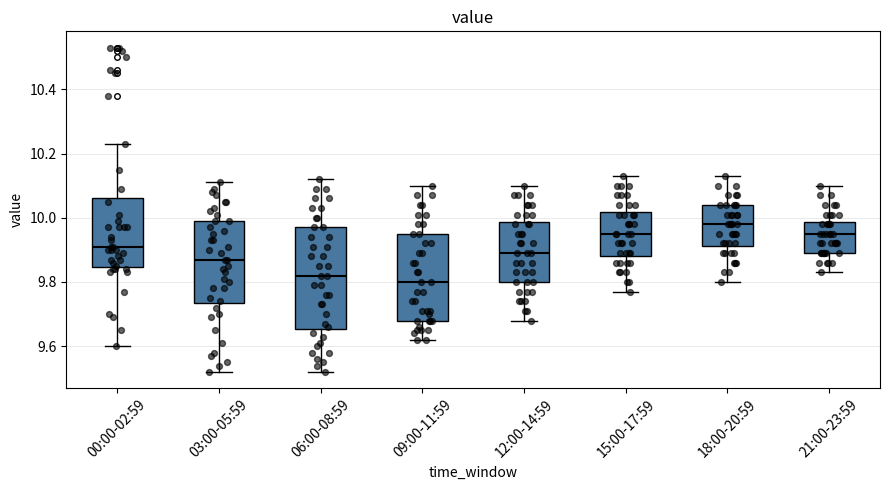

Which box is the tallest, from its lower edge to its upper edge?

06:00-08:59